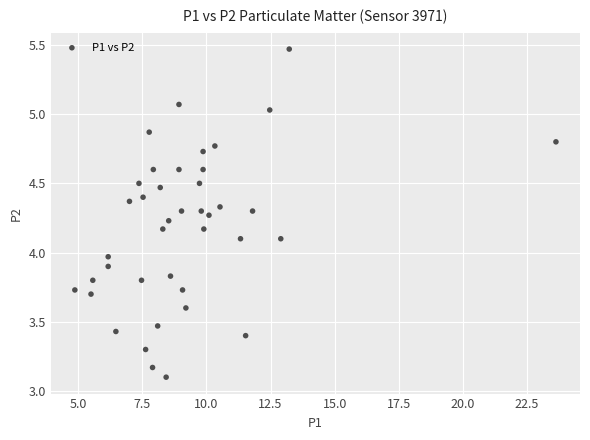

What is the range of X values (max minus min)?

18.8